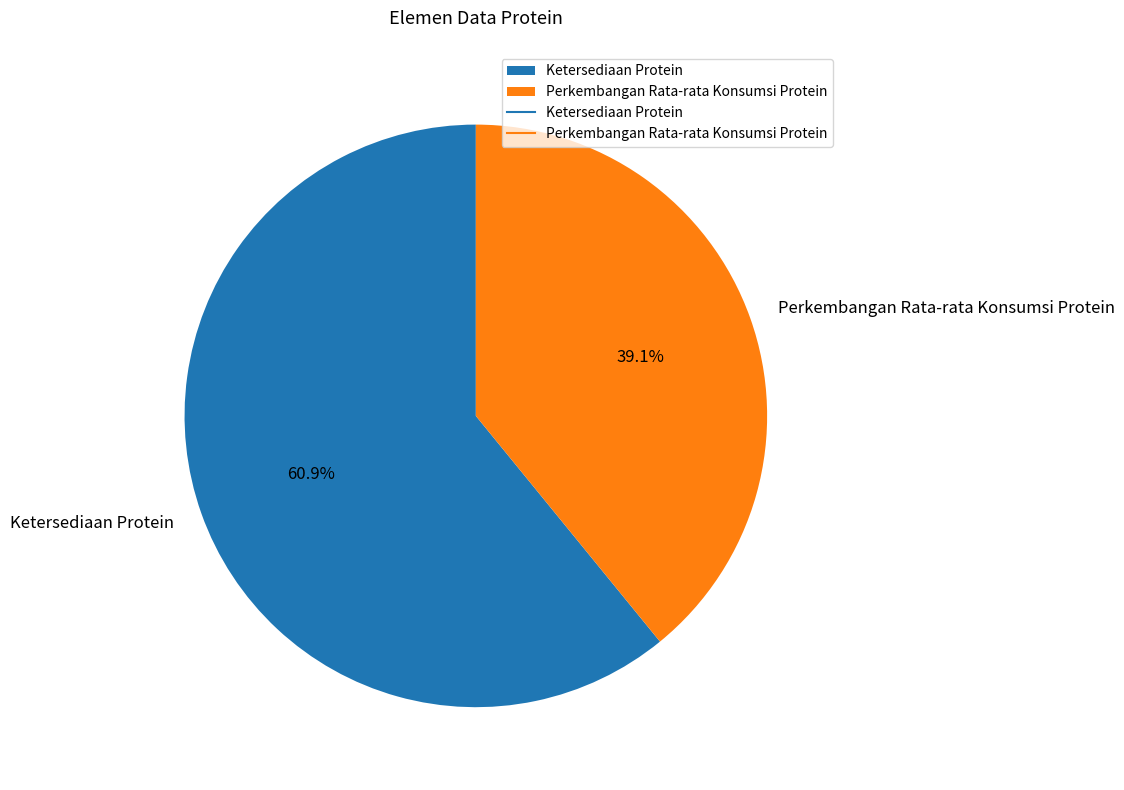

How many slices are in this pie chart?

2